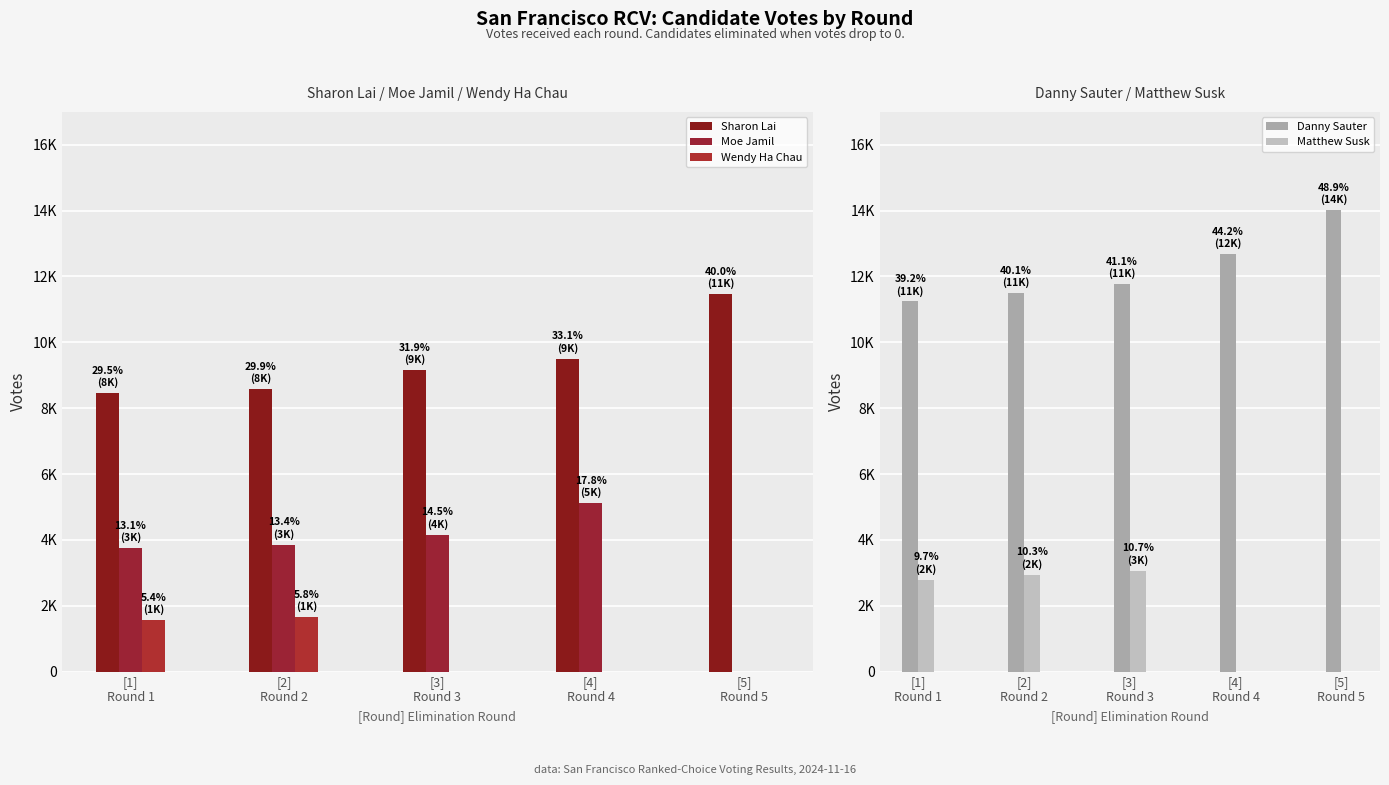

Is it true that Moe Jamil equals 4151 at [3]
Round 3?

True